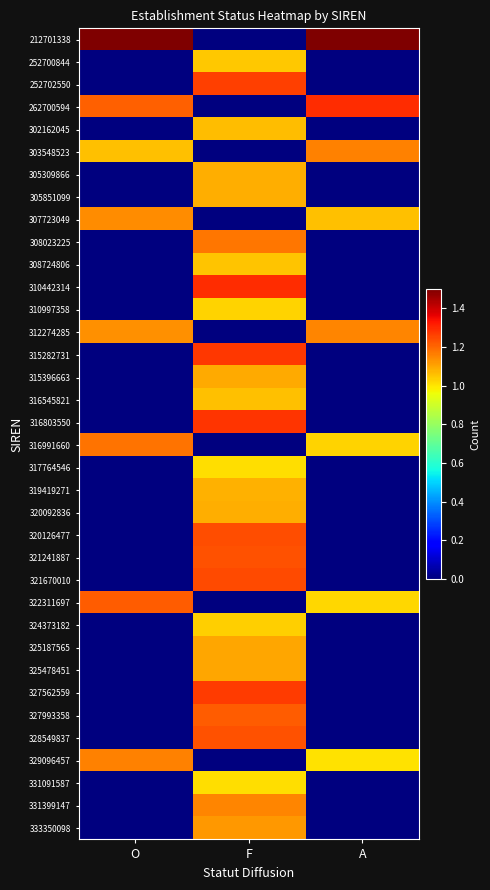

Which series changed the most between F and A?

212701338